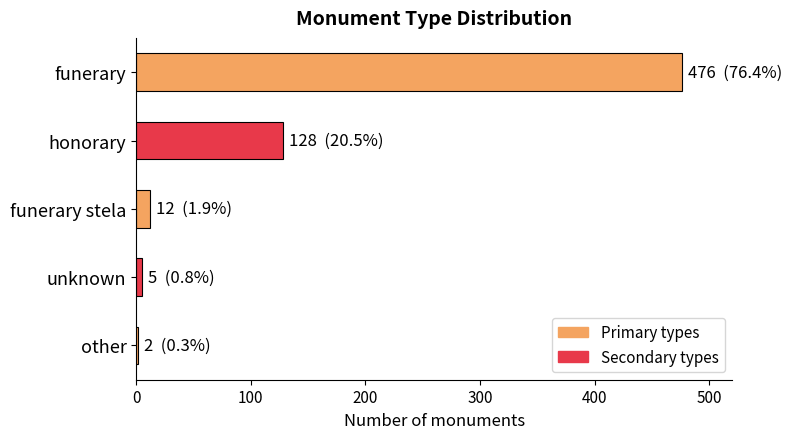

Are the bars horizontal?

Yes